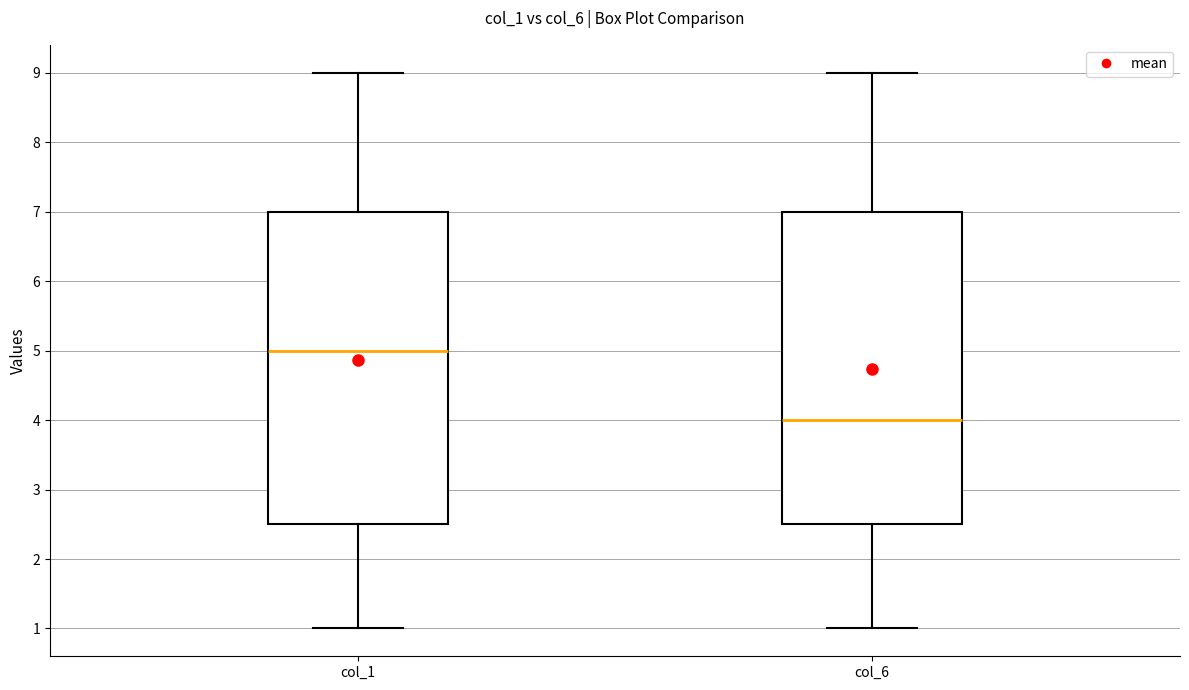

Which box's median line is the lowest?

col_6